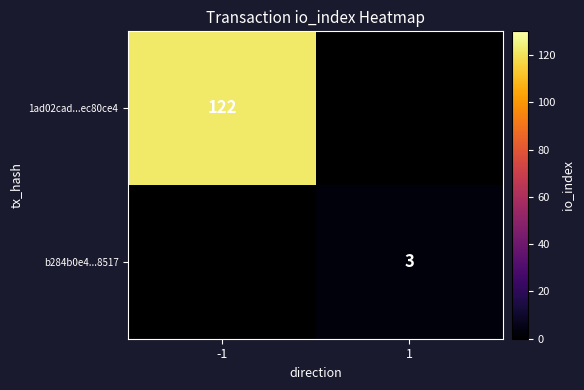

True or false: 1ad02cad...ec80ce4 has a value of 122 at -1.

True